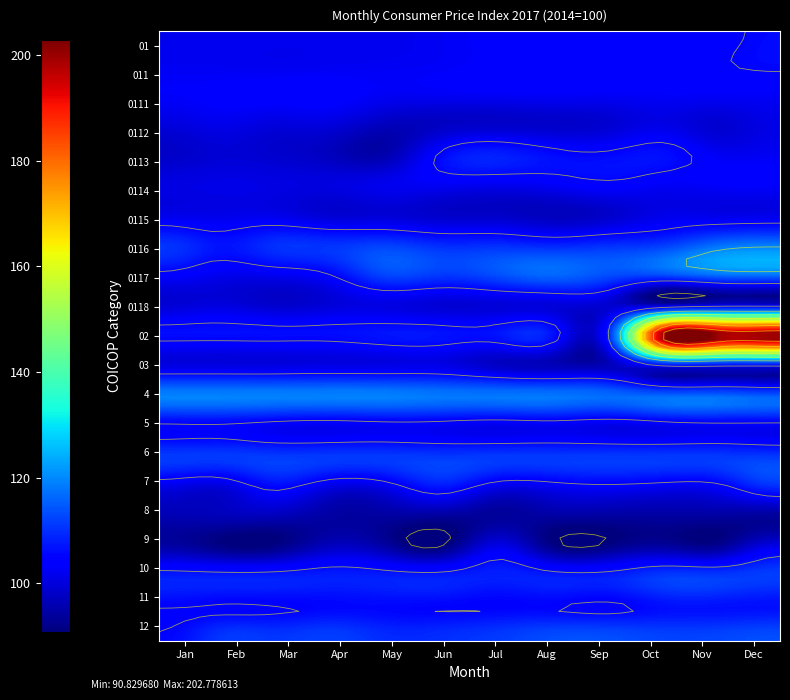

How many distinct data groups are displayed?

21